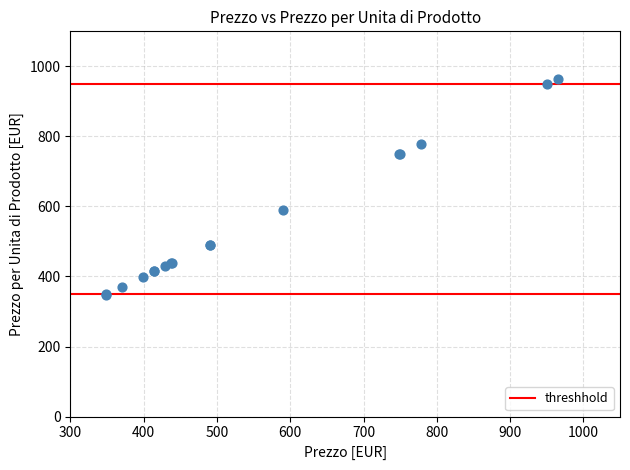

What Y value in the scatter plot is closest to 656?

590.0